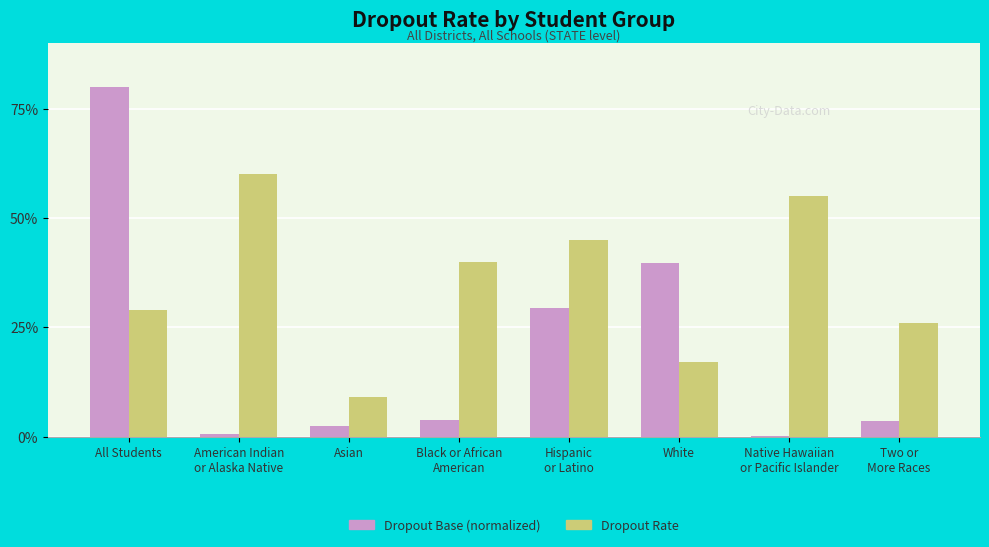

What is the label of the 6th bar from the right?

Asian